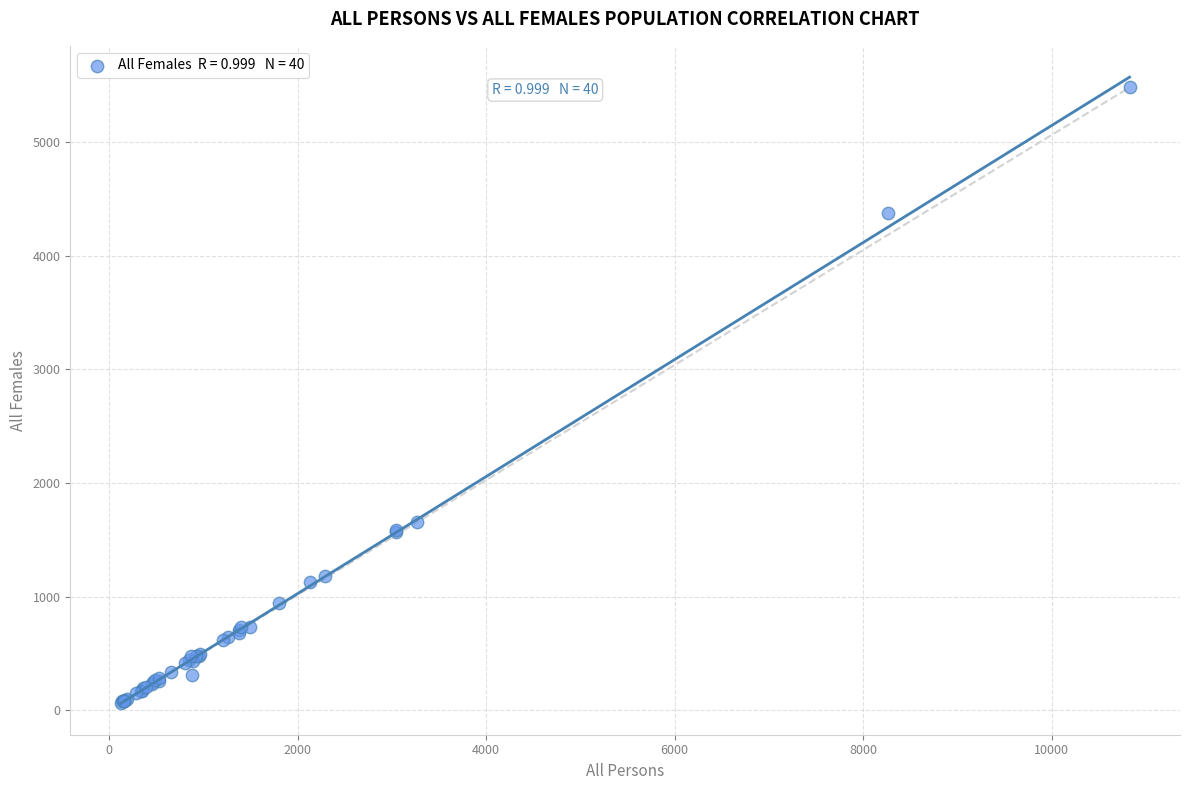

What Y value in the scatter plot is closest to 2773?

1653